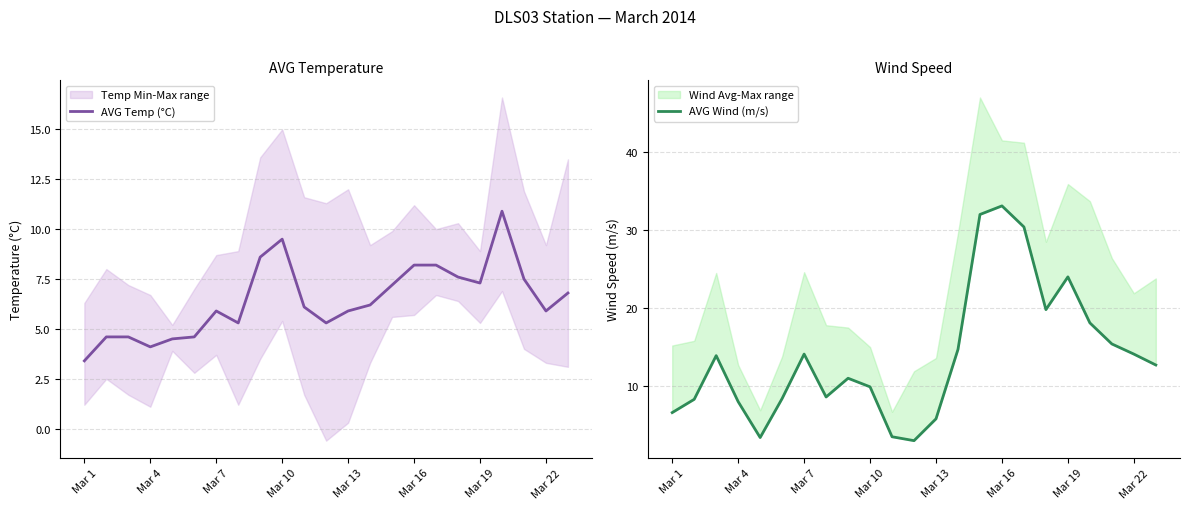

Where does the AVG Temp (°C) series first go above 6?

8